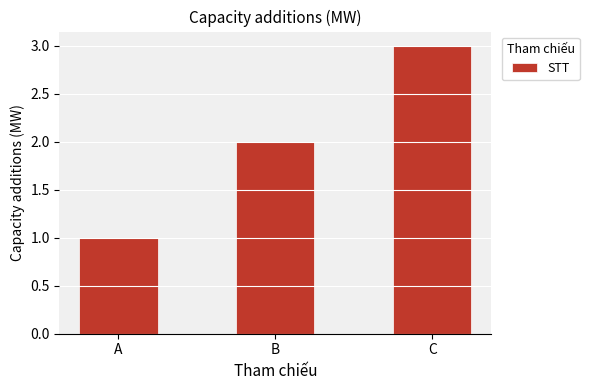

List the labels in order of value, largest first.

C, B, A